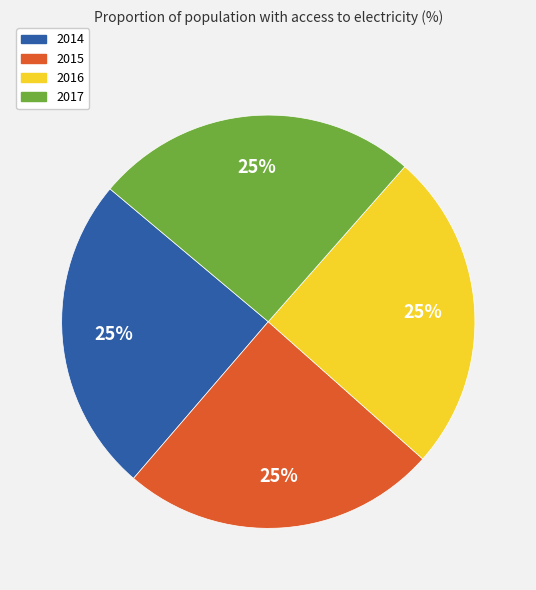

To the nearest percent, what is the combined percentage of 2015 and 2014?

50%